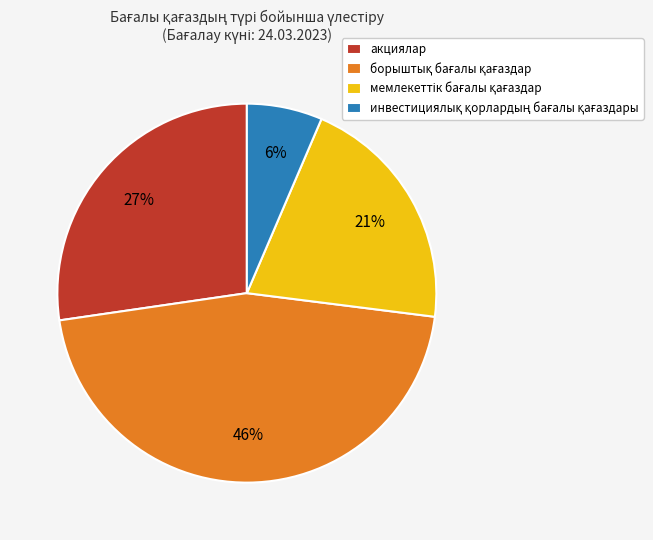

To the nearest percent, what is the average slice percentage?

25%